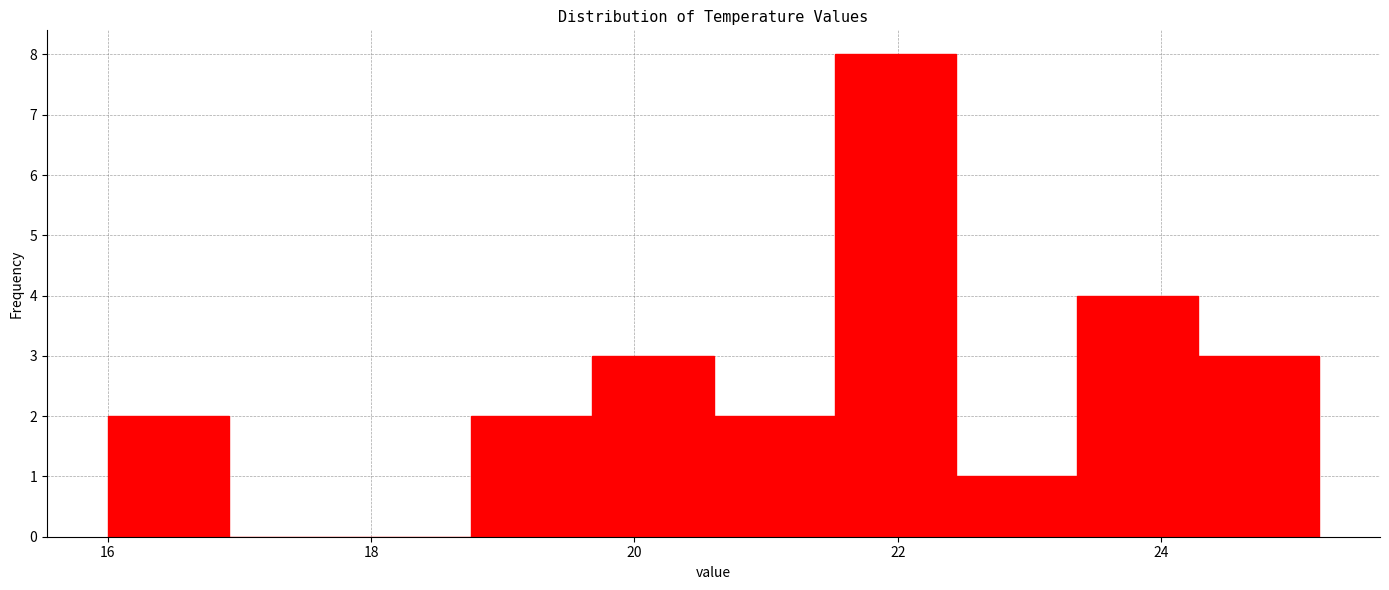

Reading left to right, transcribe this chart: for each bar, give the range it covers on the x-axis and its height. Neither the bar edges nor the heights are printed on the chart, so give them approximately, as read against the axes.

16.00 to 16.92: 2
16.92 to 17.84: 0
17.84 to 18.76: 0
18.76 to 19.68: 2
19.68 to 20.60: 3
20.60 to 21.52: 2
21.52 to 22.44: 8
22.44 to 23.36: 1
23.36 to 24.28: 4
24.28 to 25.20: 3